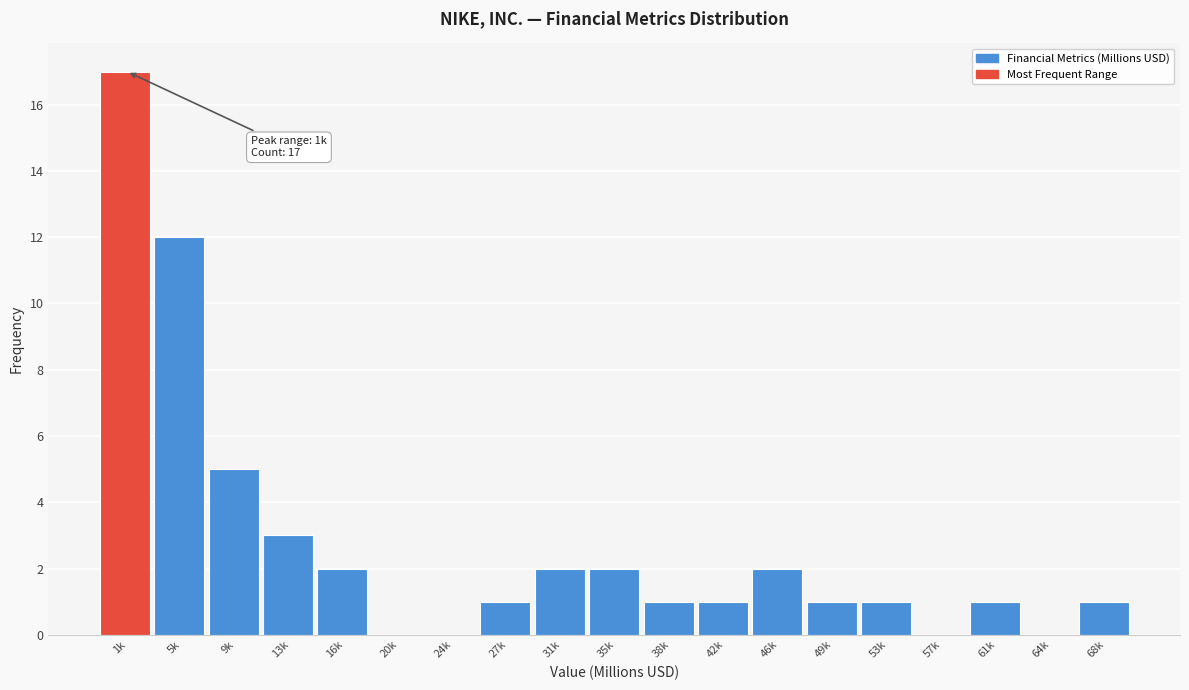

Reading right to left, extract all data points from this chart.

68k=1	64k=0	61k=1	57k=0	53k=1	49k=1	46k=2	42k=1	38k=1	35k=2	31k=2	27k=1	24k=0	20k=0	16k=2	13k=3	9k=5	5k=12	1k=17